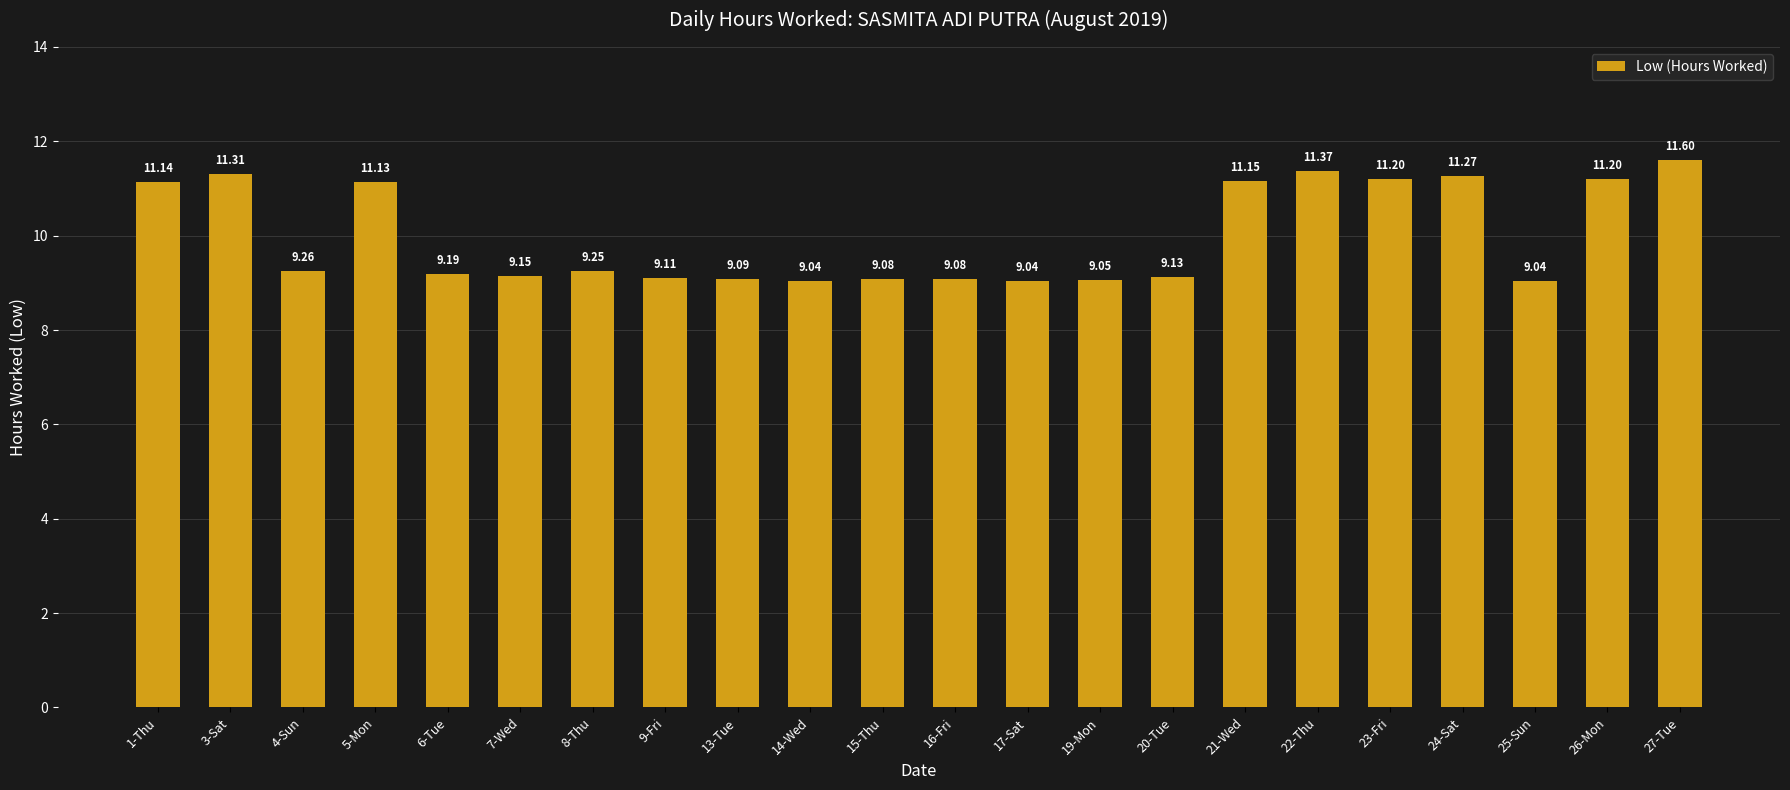

What is the maximum value shown in the chart?

11.6